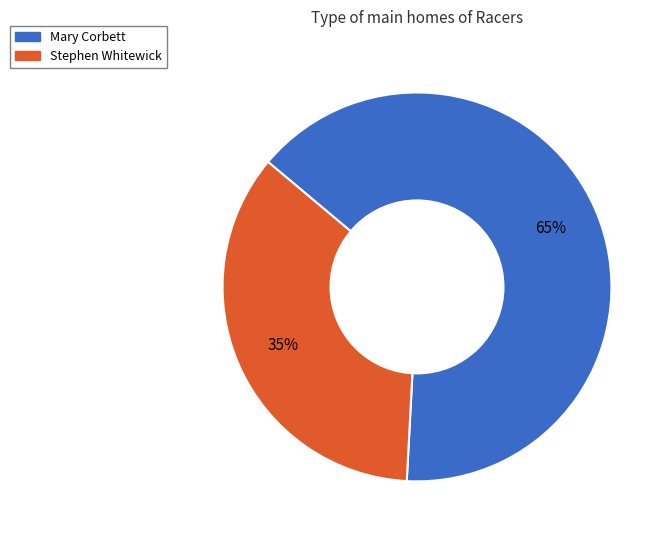

Combined, do Mary Corbett and Stephen Whitewick account for over 50%?

Yes